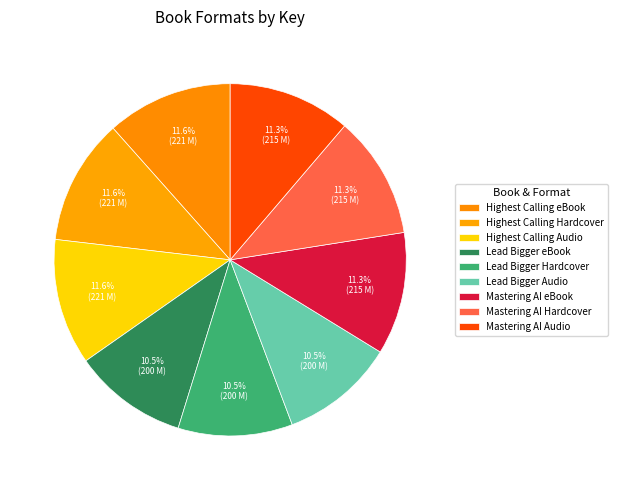

How many slices are in this pie chart?

9